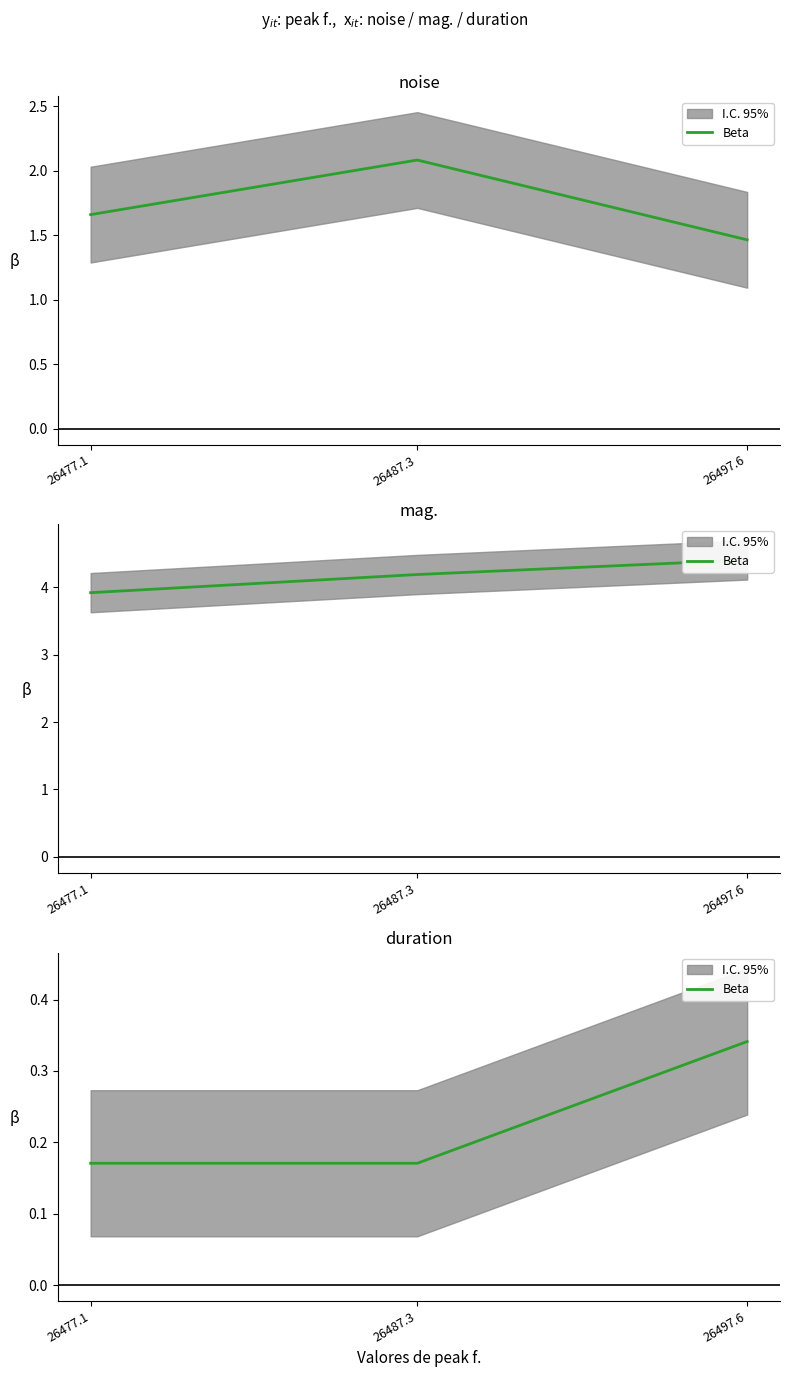

What is the minimum value shown in the chart?

0.2